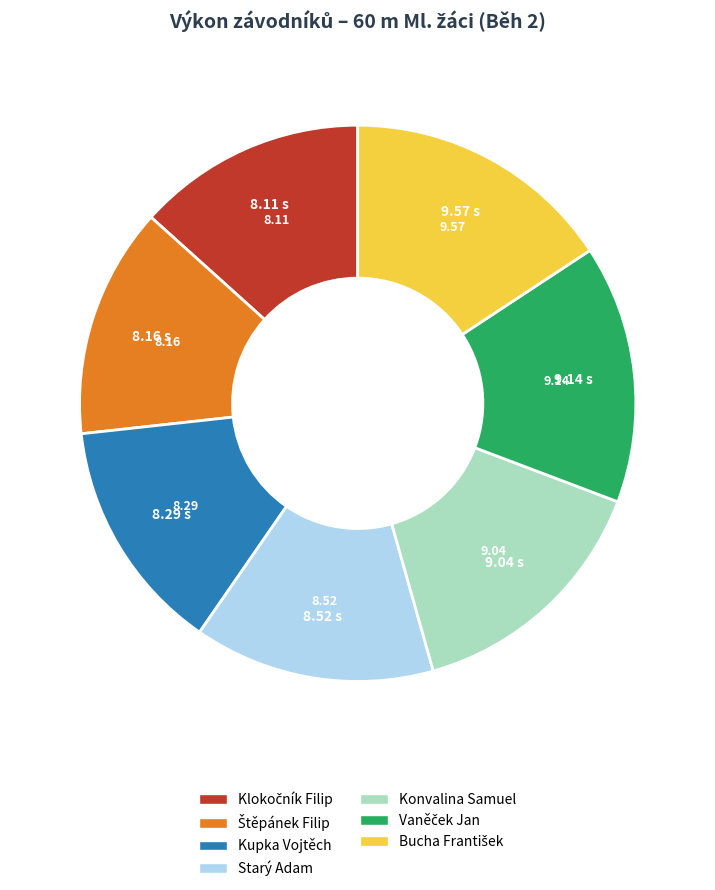

What is the ratio of the value at Konvalina Samuel to the value at Starý Adam?

1.1